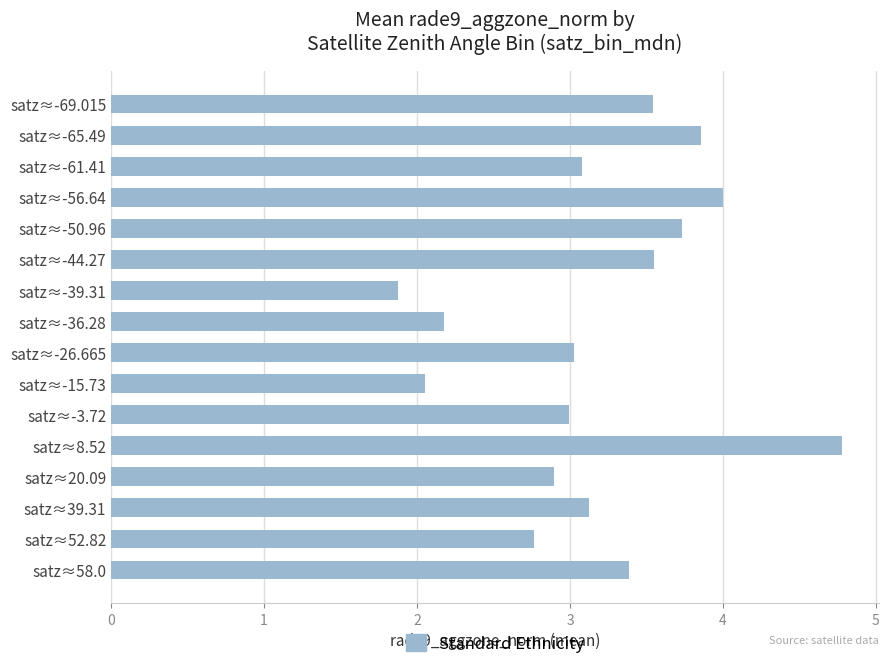

What is the change in value from satz≈-3.72 to satz≈58.0?

+0.4